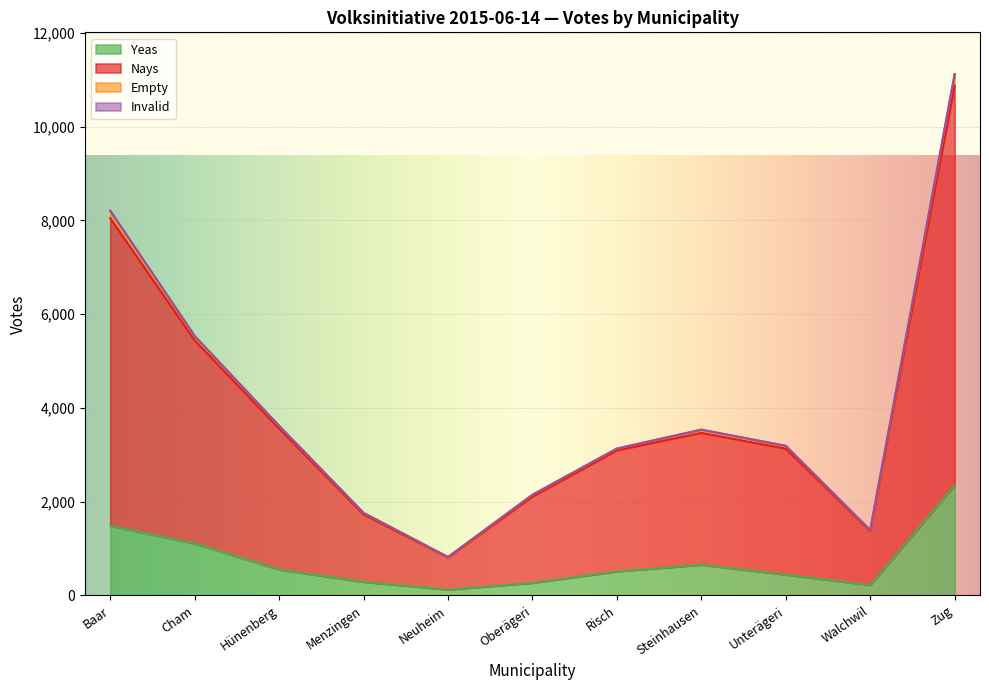

Which category has the highest value in the Yeas series?

Zug